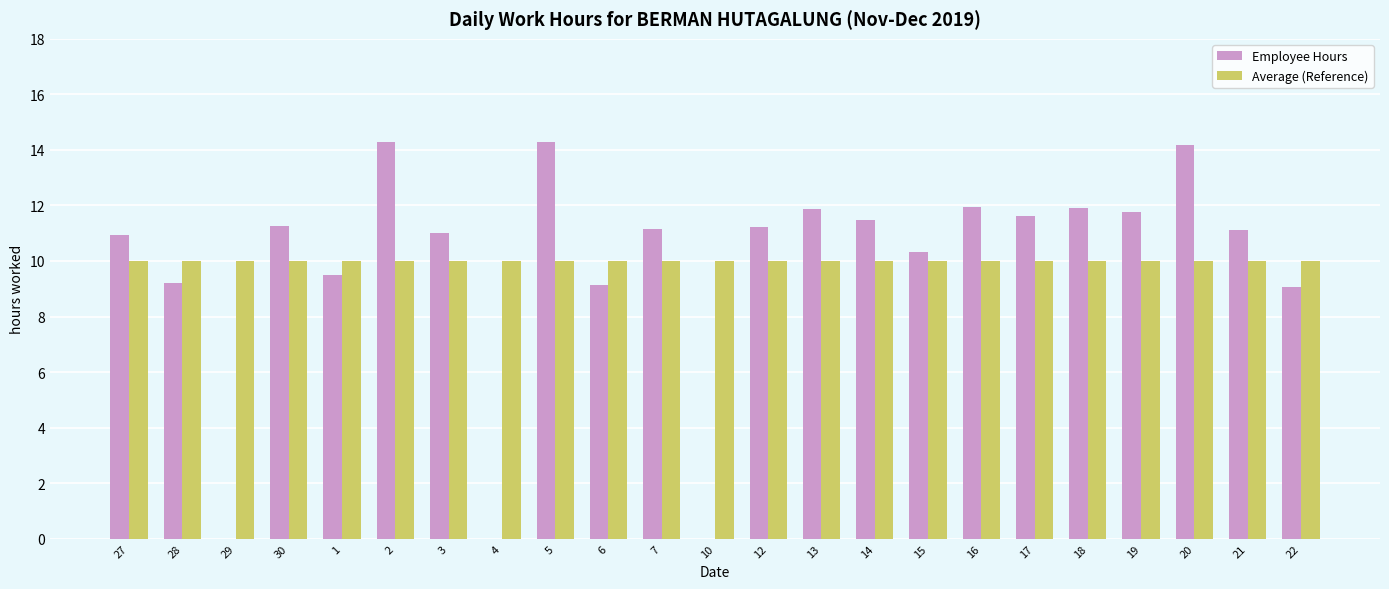

What is the total value across all series at 15?

20.3